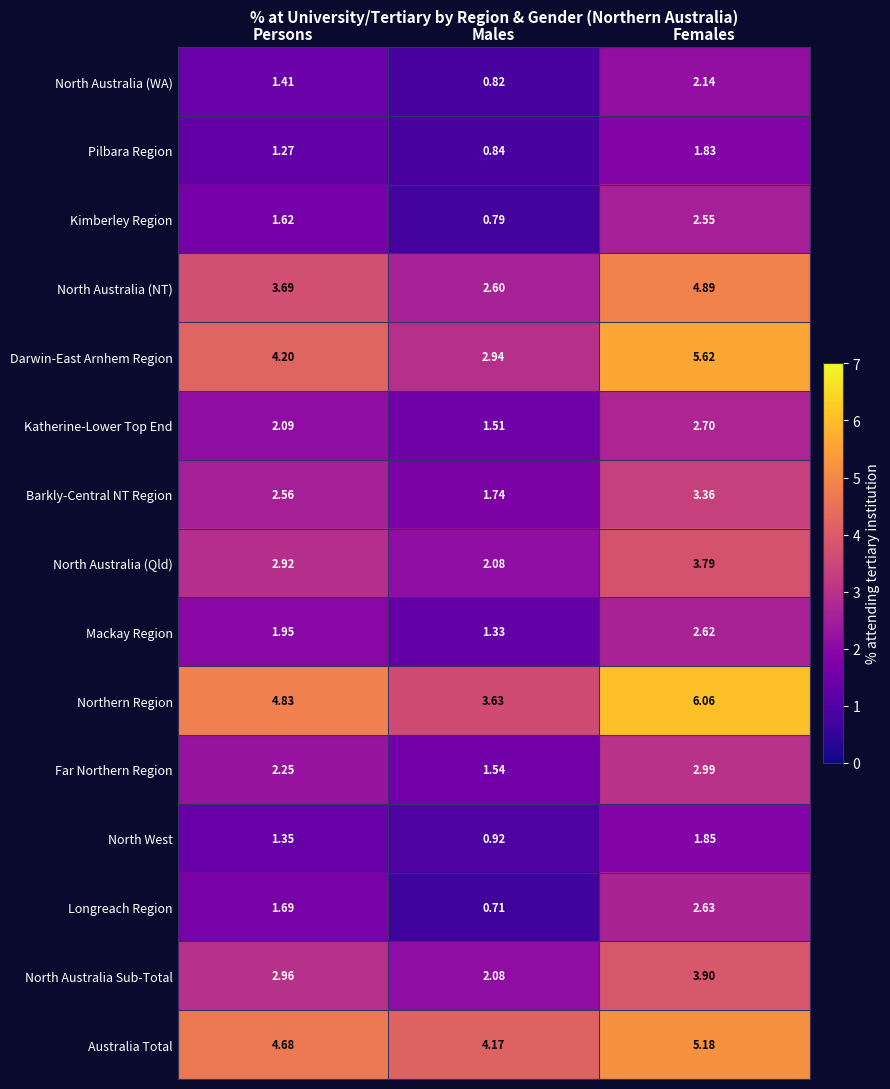

List the series in order of their peak value, highest first.

Northern Region, Darwin-East Arnhem Region, Australia Total, North Australia (NT), North Australia Sub-Total, North Australia (Qld), Barkly-Central NT Region, Far Northern Region, Katherine-Lower Top End, Longreach Region, Mackay Region, Kimberley Region, North Australia (WA), North West, Pilbara Region